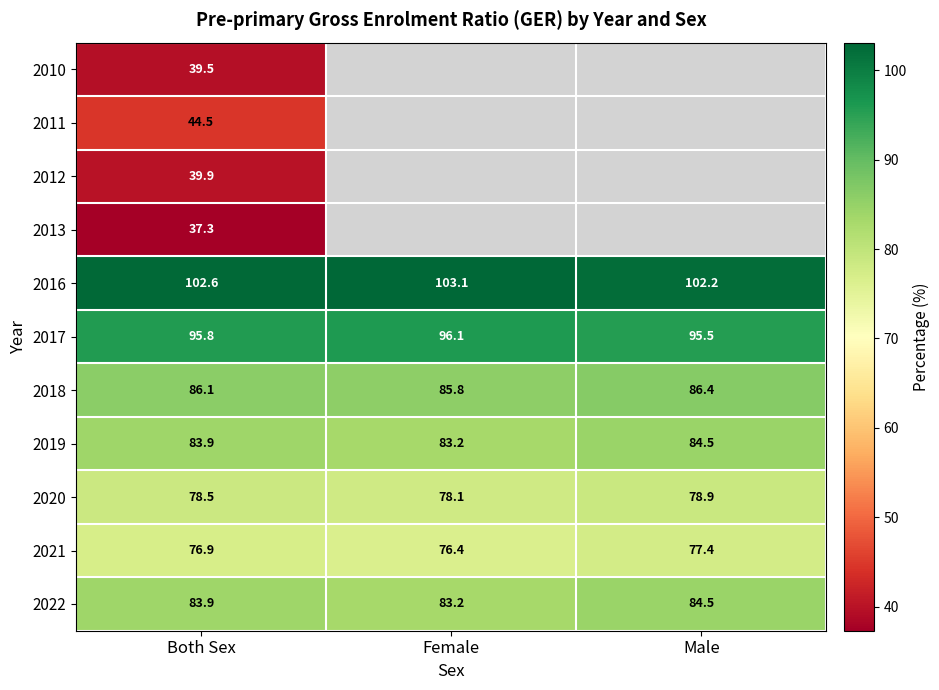

Count the number of categories in the chart.

3